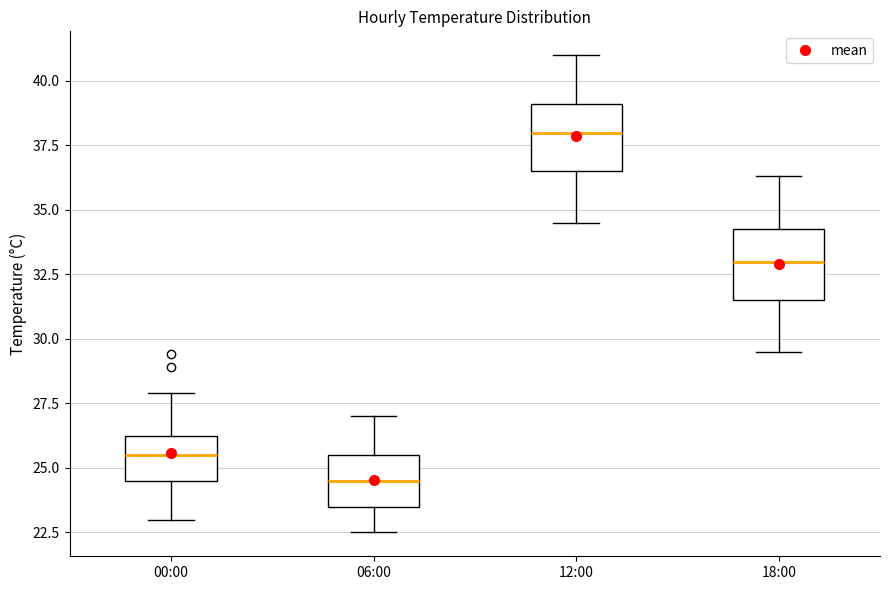

Which box's median line is the lowest?

06:00